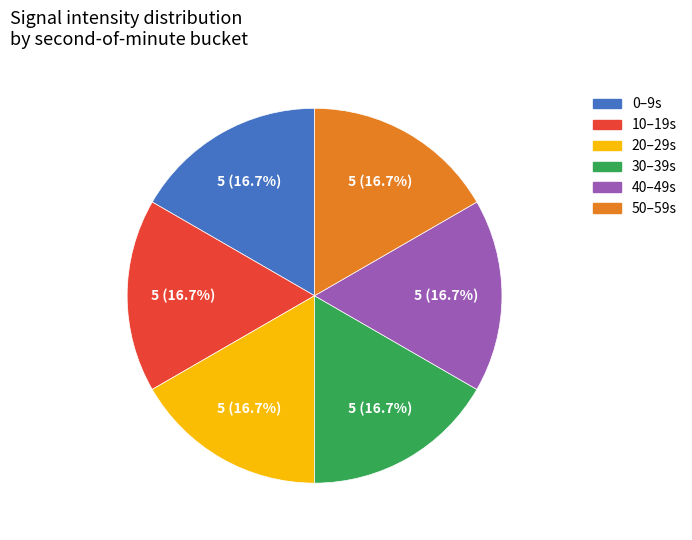

Is it true that 30 is 5% of the pie?

False